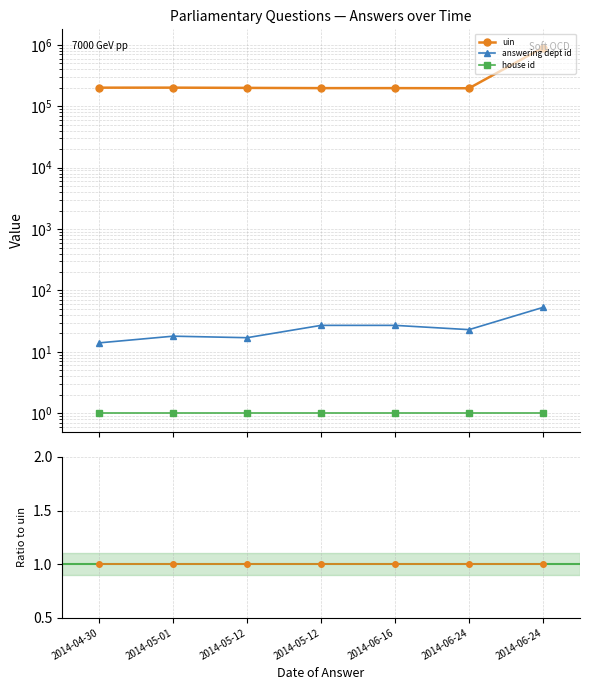

How many data points does each series have?

7